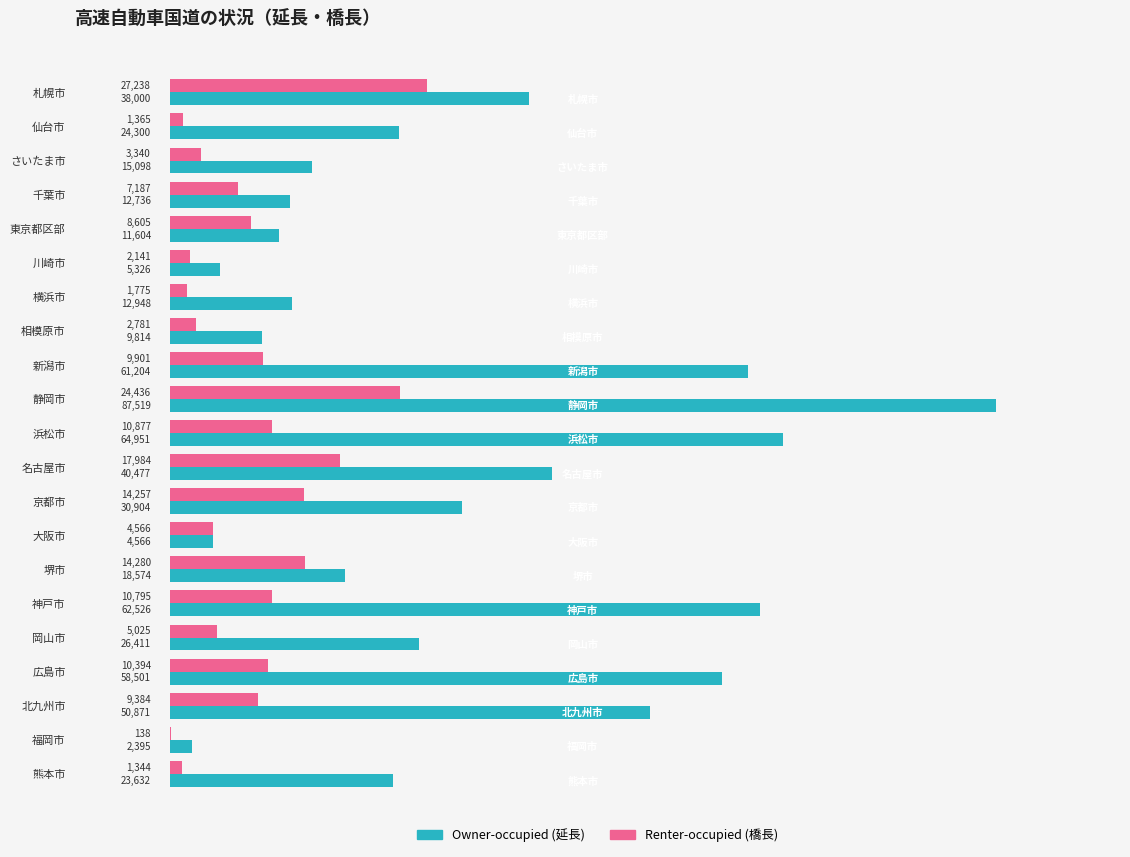

What is the maximum value shown in the chart?

87519